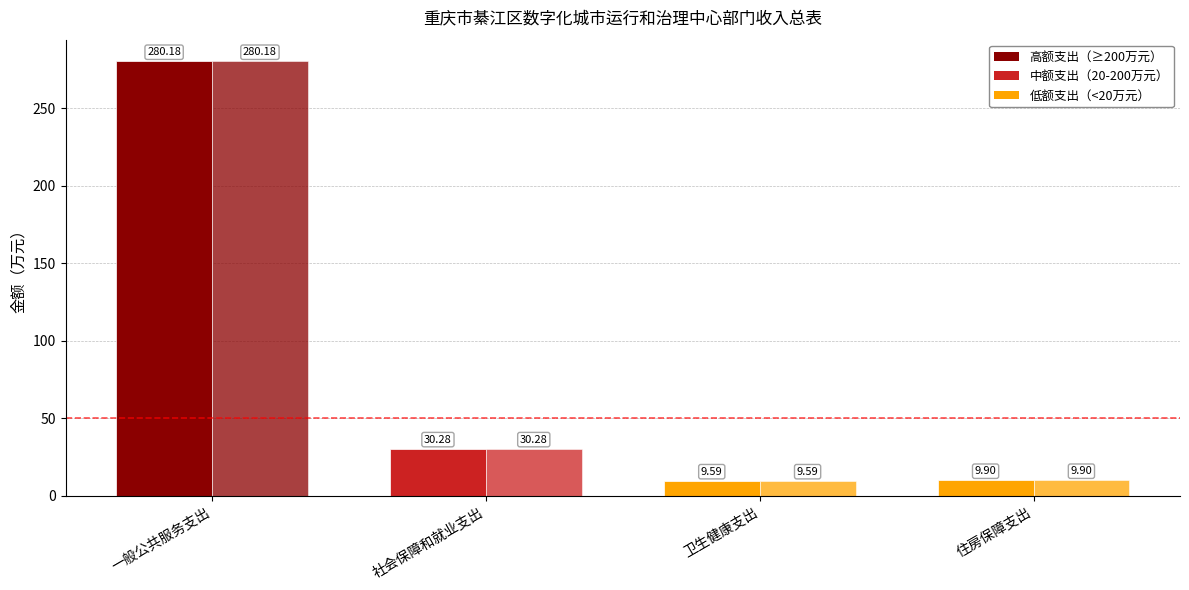

Which has a higher value, 一般公共服务支出 or 社会保障和就业支出?

一般公共服务支出